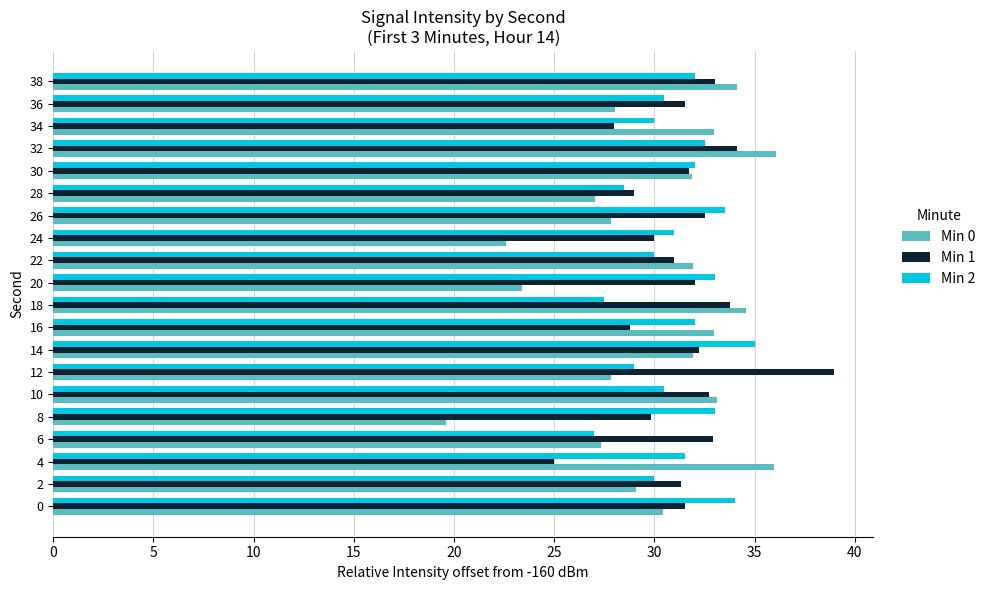

Which series has the largest total across all categories?

Min 1